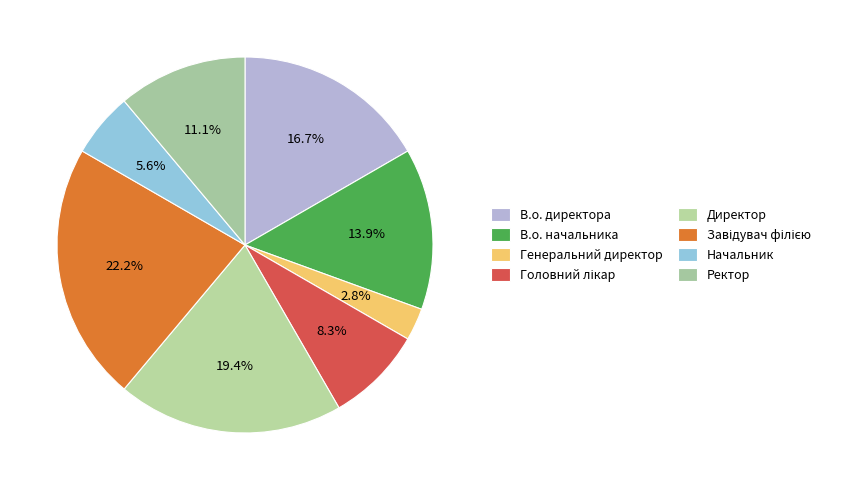

How many slices are in this pie chart?

8